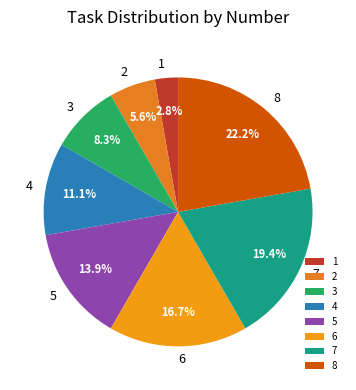

Does 3 account for over 50% of the chart?

No